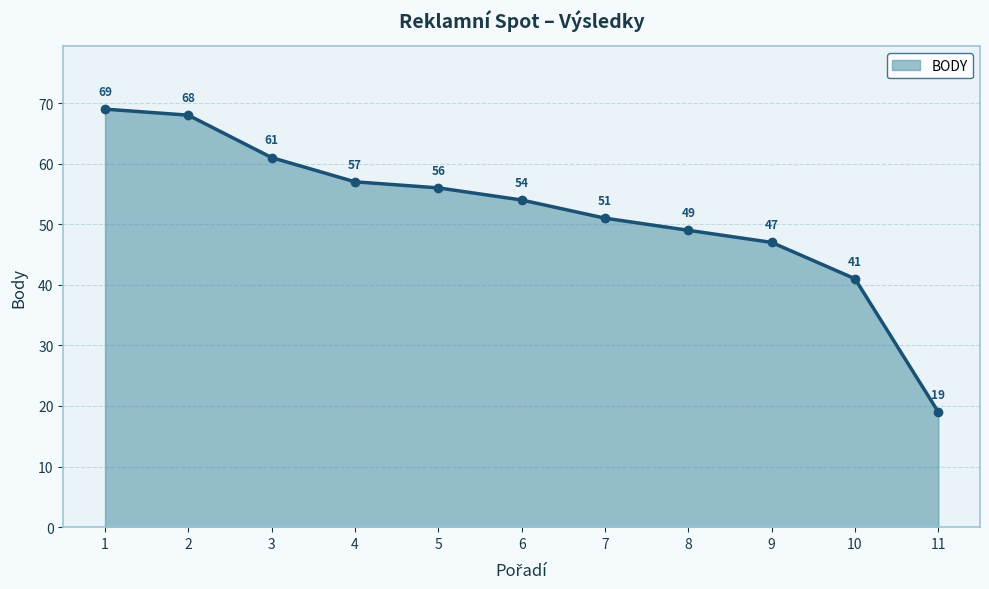

How many data points does each series have?

11